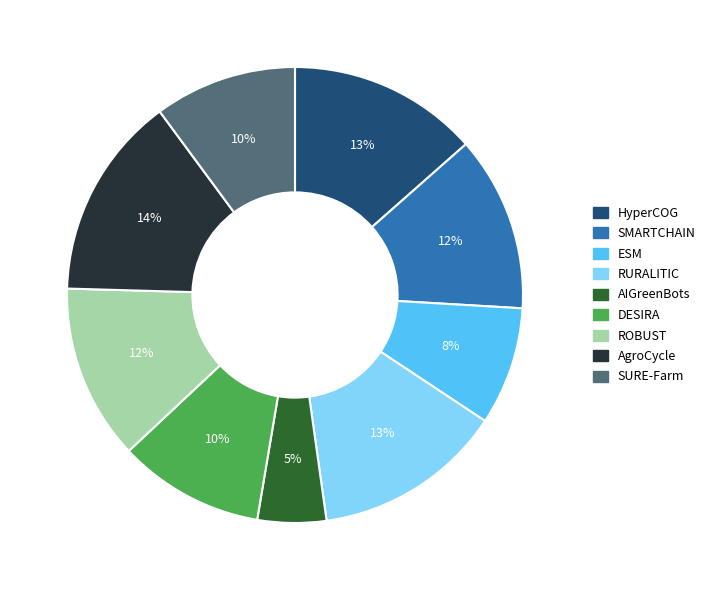

To the nearest percent, what is the combined percentage of HyperCOG and SURE-Farm?

24%